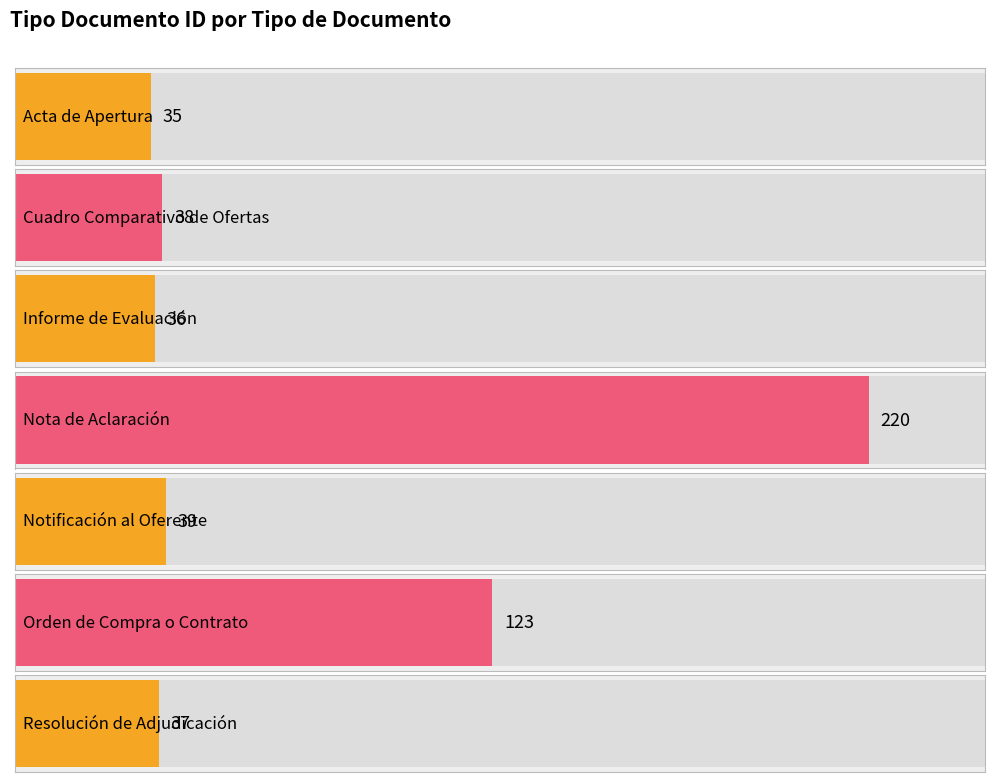

Is it true that the value at Notificación al Oferente is 58?

False